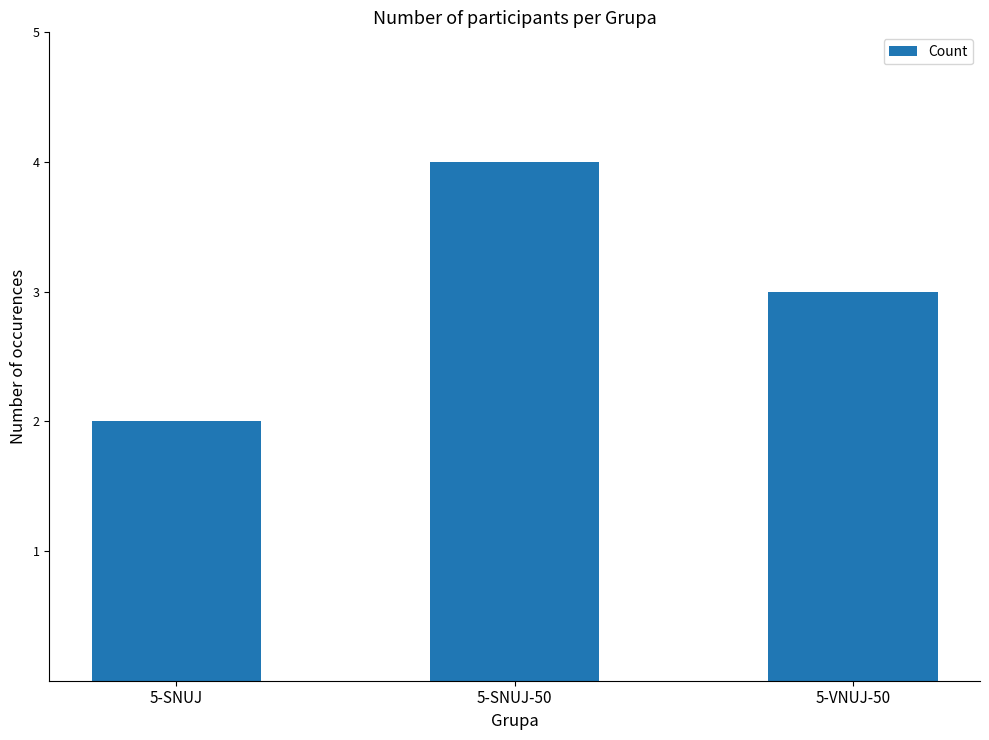

What is the average value?

3